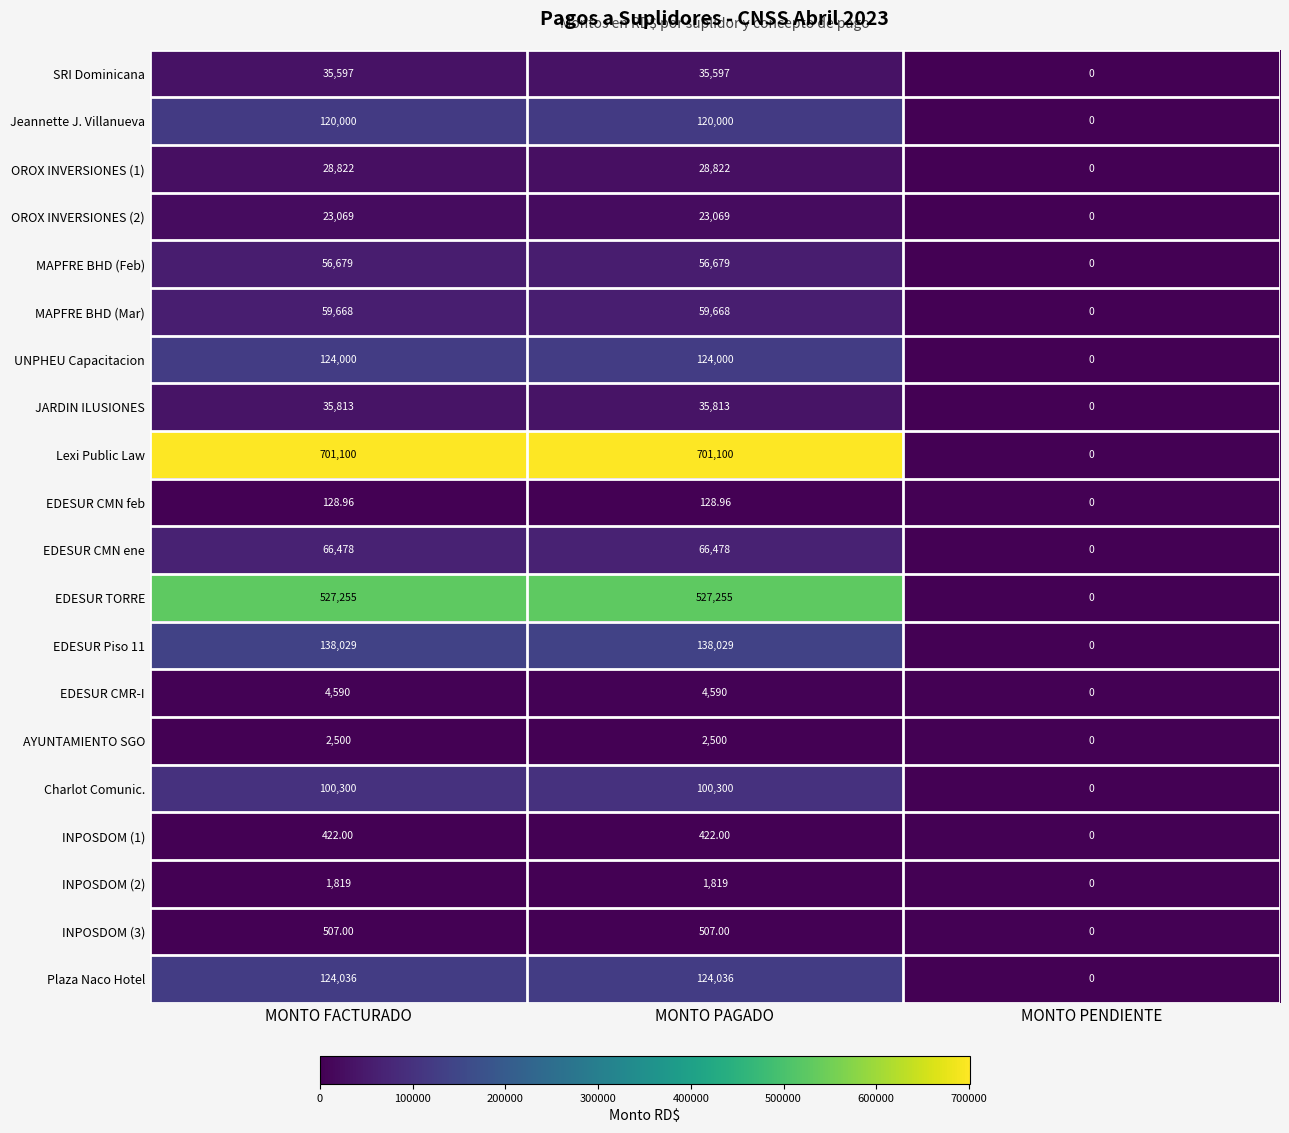

At which label does OROX INVERSIONES (1) reach its minimum?

MONTO PENDIENTE